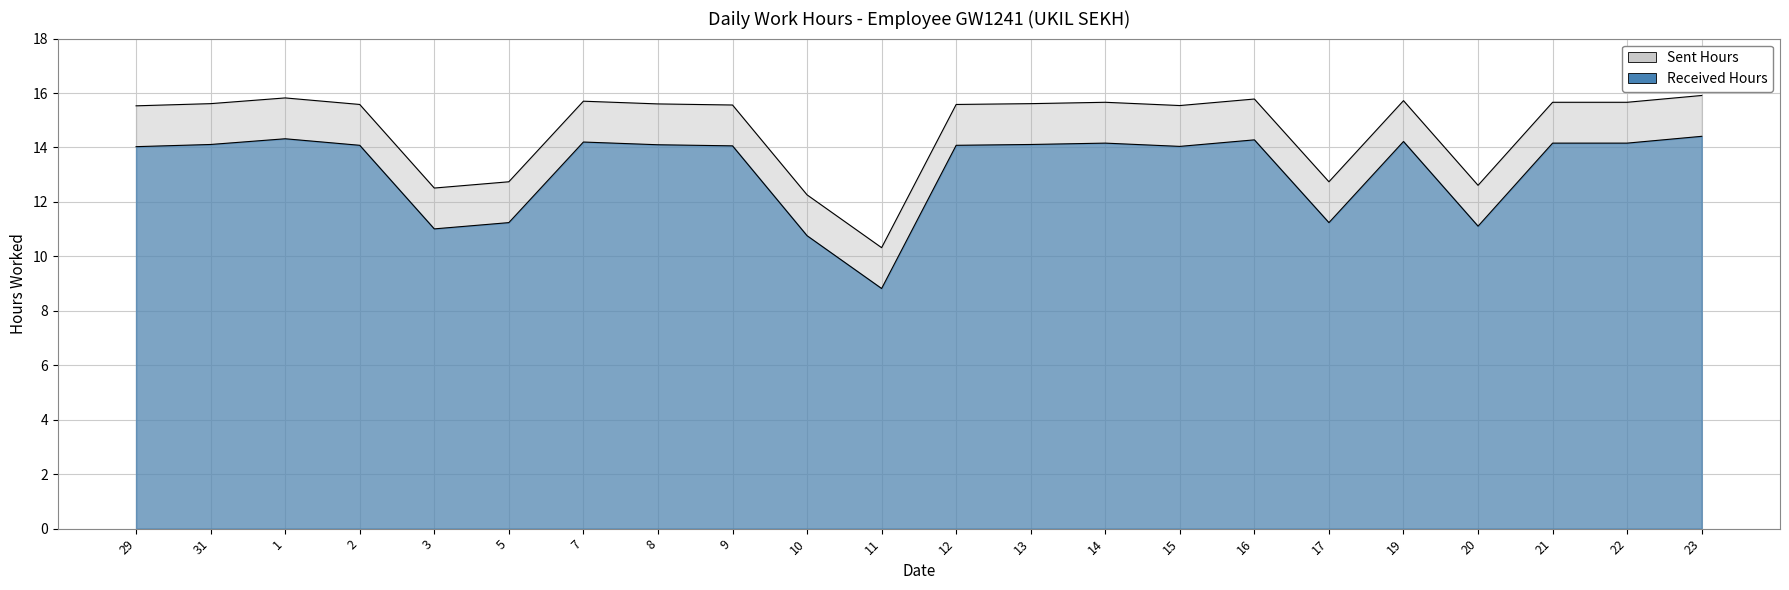

How many categories are shown in the chart?

22